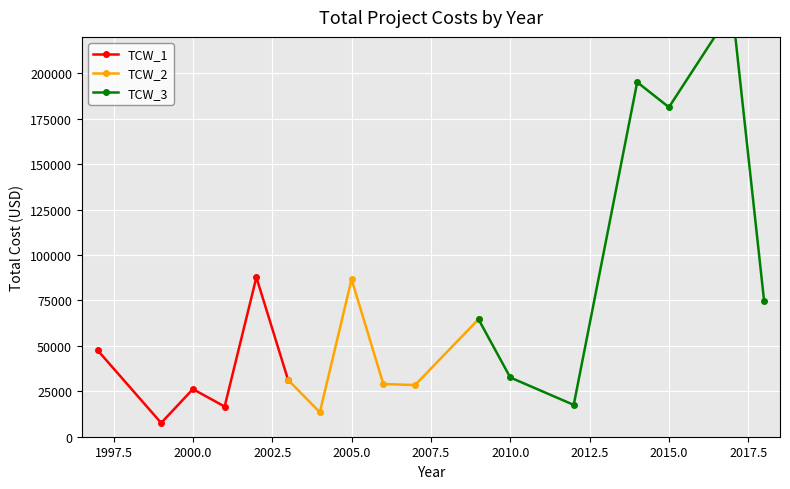

What is the minimum value for TCW_1?

7579